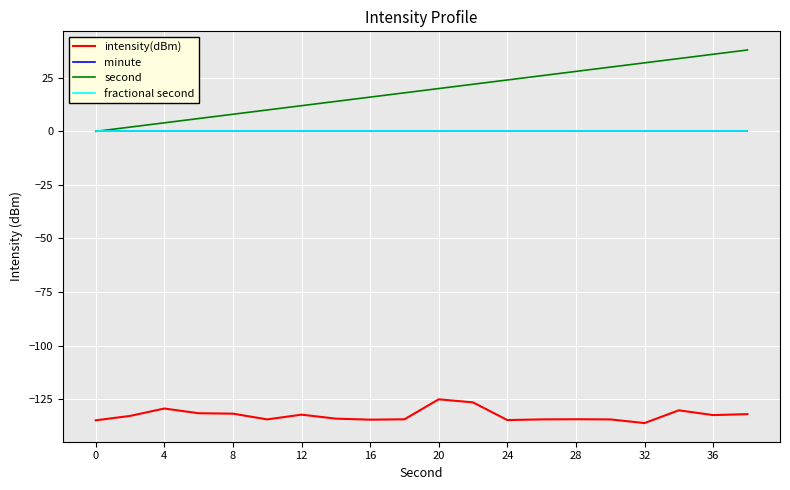

Does the chart have visible grid lines?

Yes